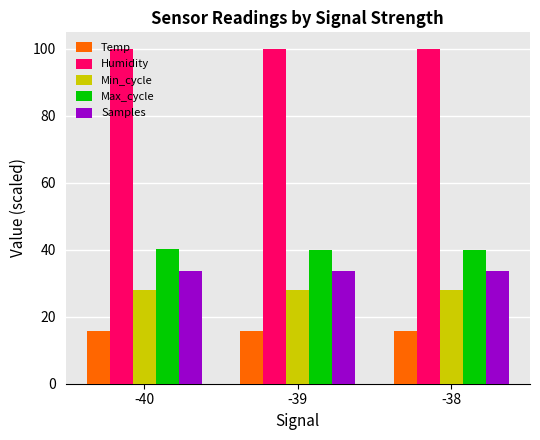

Are the bars horizontal?

No